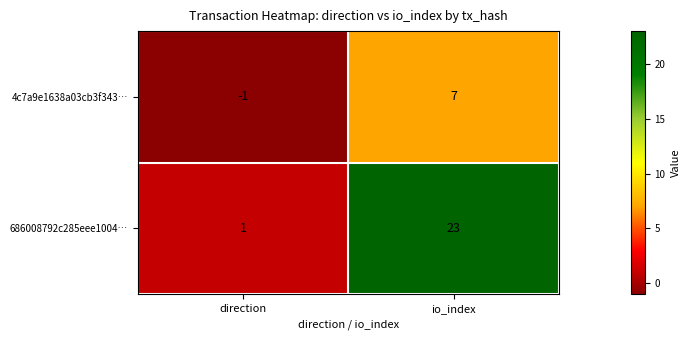

What is the sum of the 686008792c285eee1004… values at direction and io_index?

24